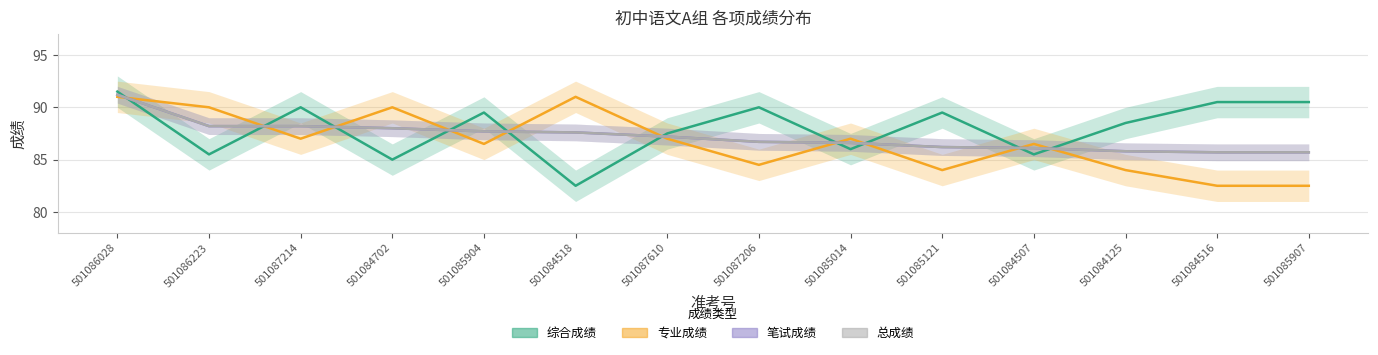

True or false: 专业成绩 and 综合成绩 intersect in this chart.

True